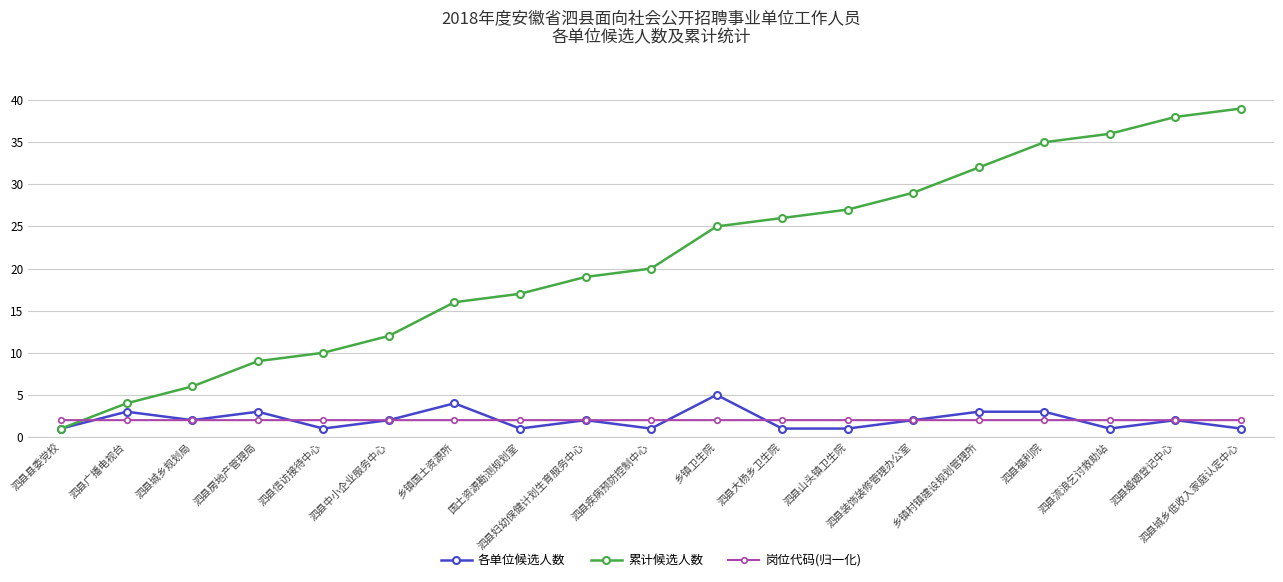

Rank the series by their maximum value, from lowest to highest.

岗位代码(归一化), 各单位候选人数, 累计候选人数